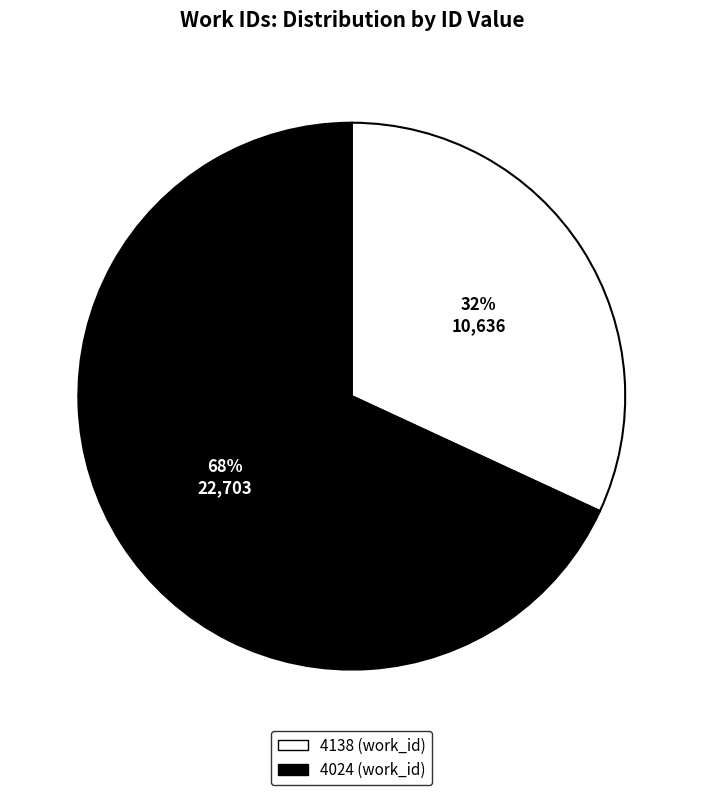

Approximately how many times larger is the value at 4024 compared to 4138?

2.1